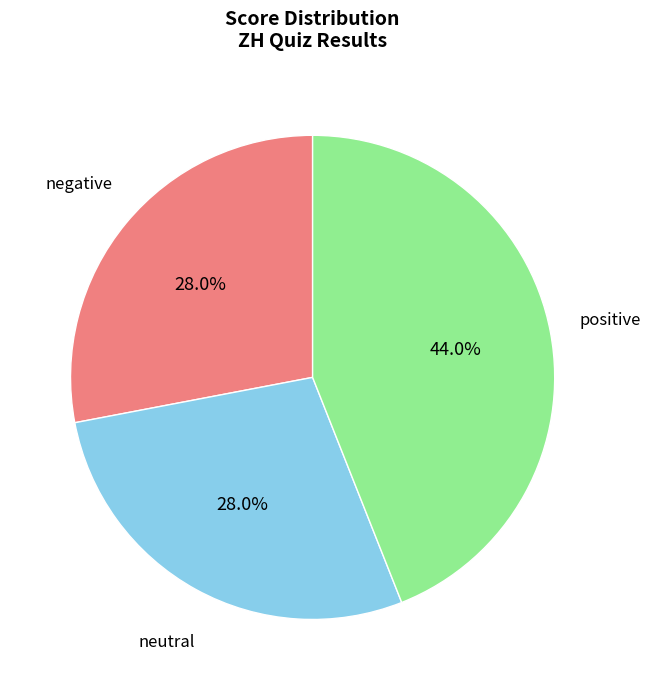

What is the ratio of the value at neutral to the value at positive?

0.6